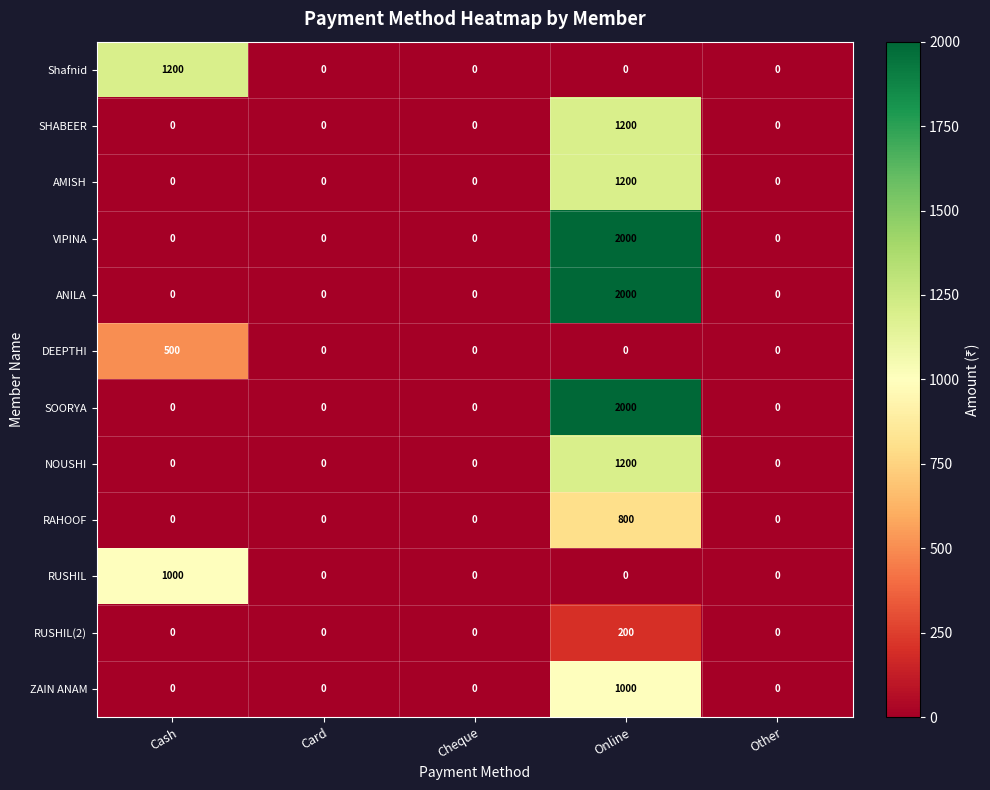

Which label corresponds to the largest value in the chart?

Online